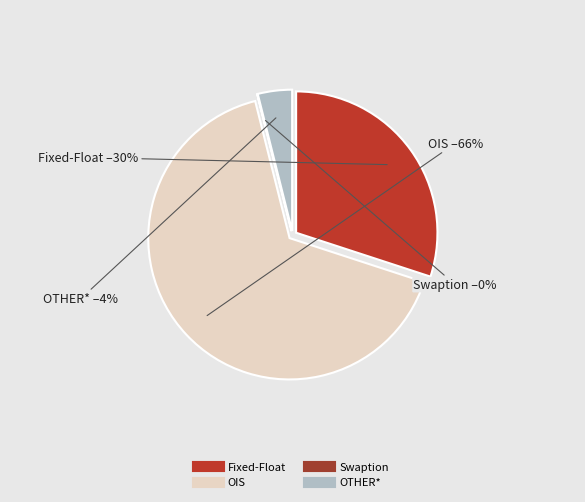

What is the majority slice?

OIS